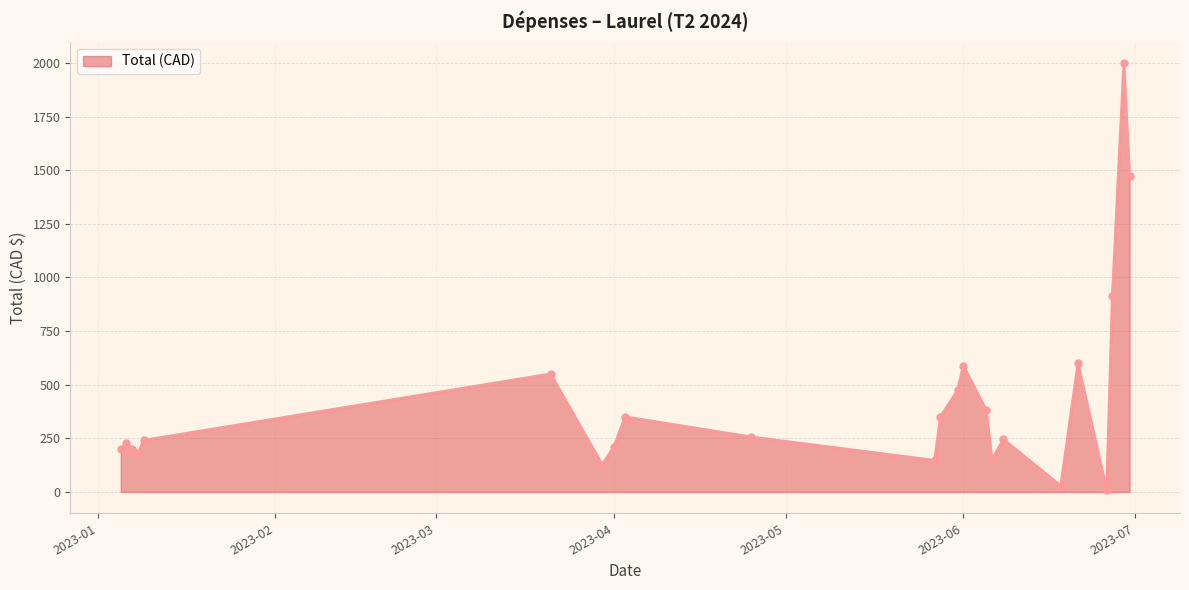

True or false: the data has more than 2 interior local peaks.

True